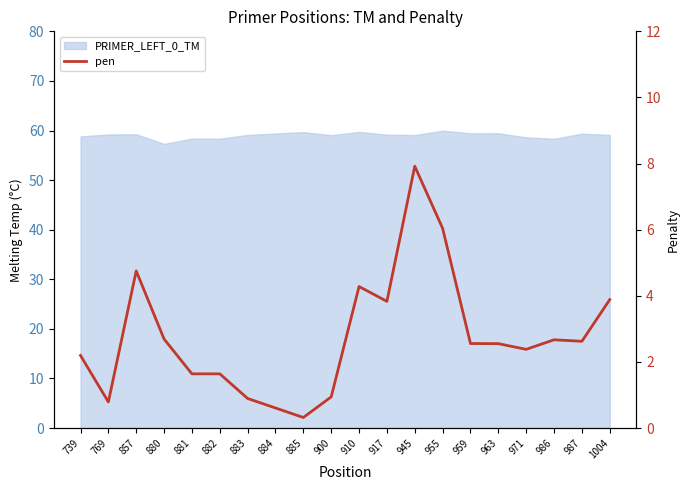

What is the minimum value shown in the chart?

0.3